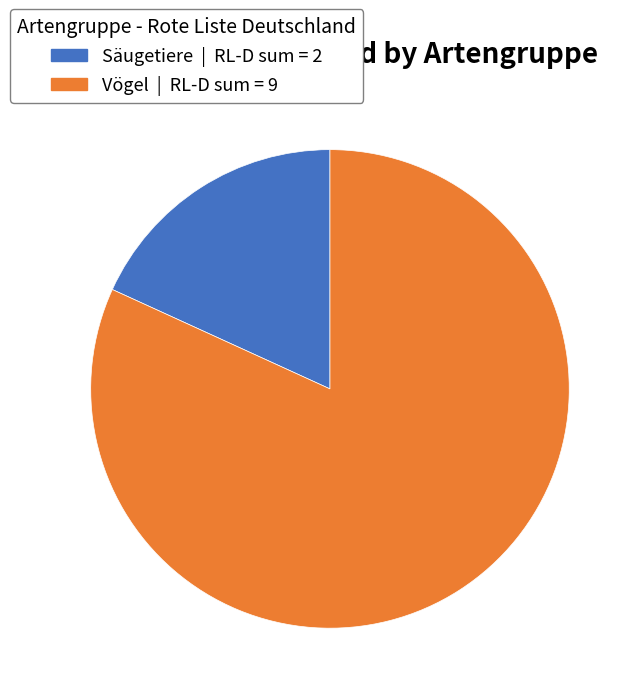

Which slice is the largest?

Vögel | RL-D sum = 9